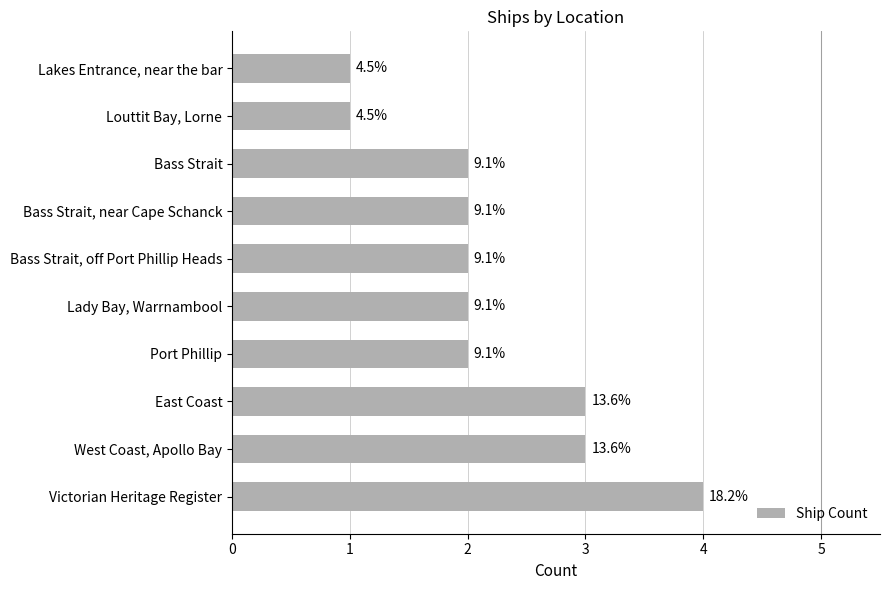

Are the bars horizontal?

Yes